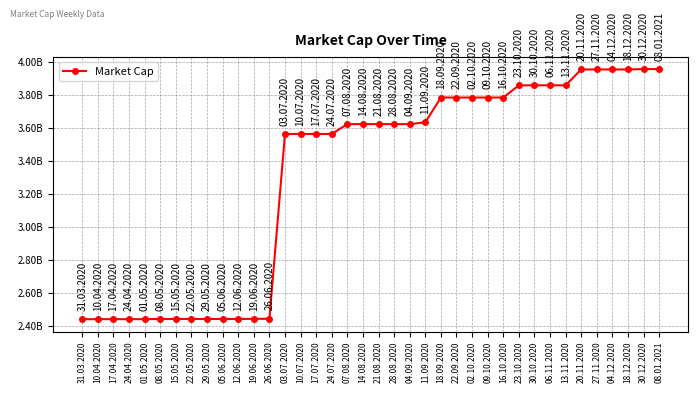

Does the chart have visible grid lines?

Yes